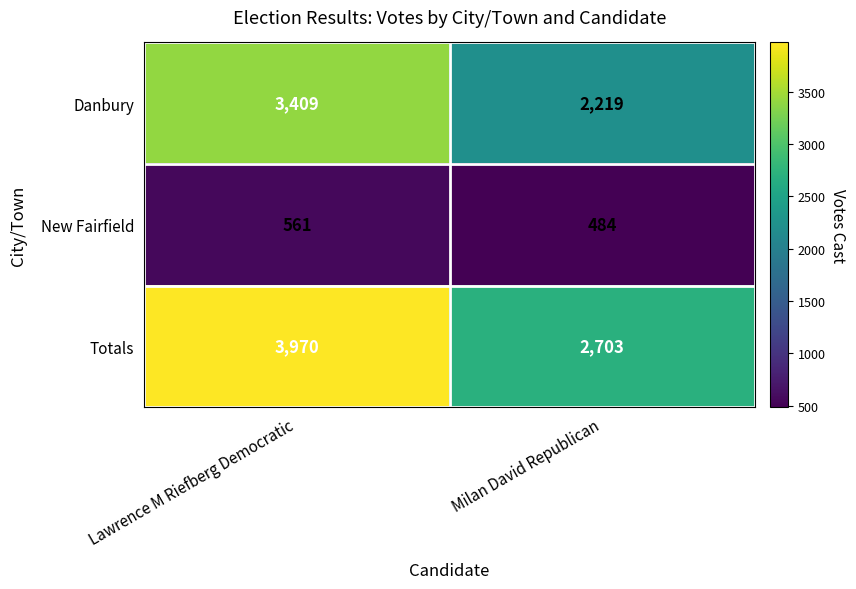

Reading right to left, what are all the values shown in this chart?

Danbury: 2219	3409
New Fairfield: 484	561
Totals: 2703	3970